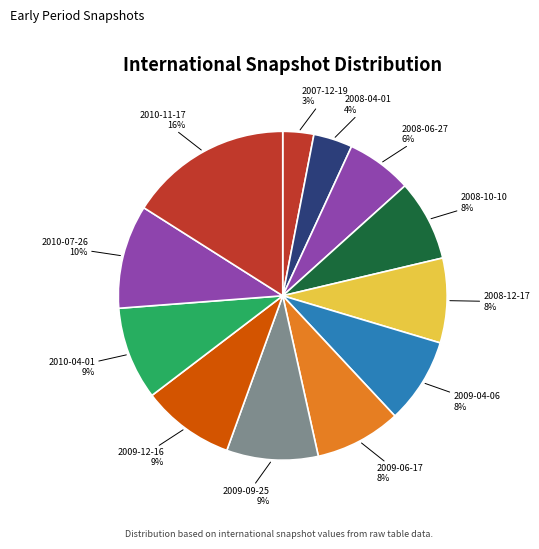

Count the number of slices in the pie.

12